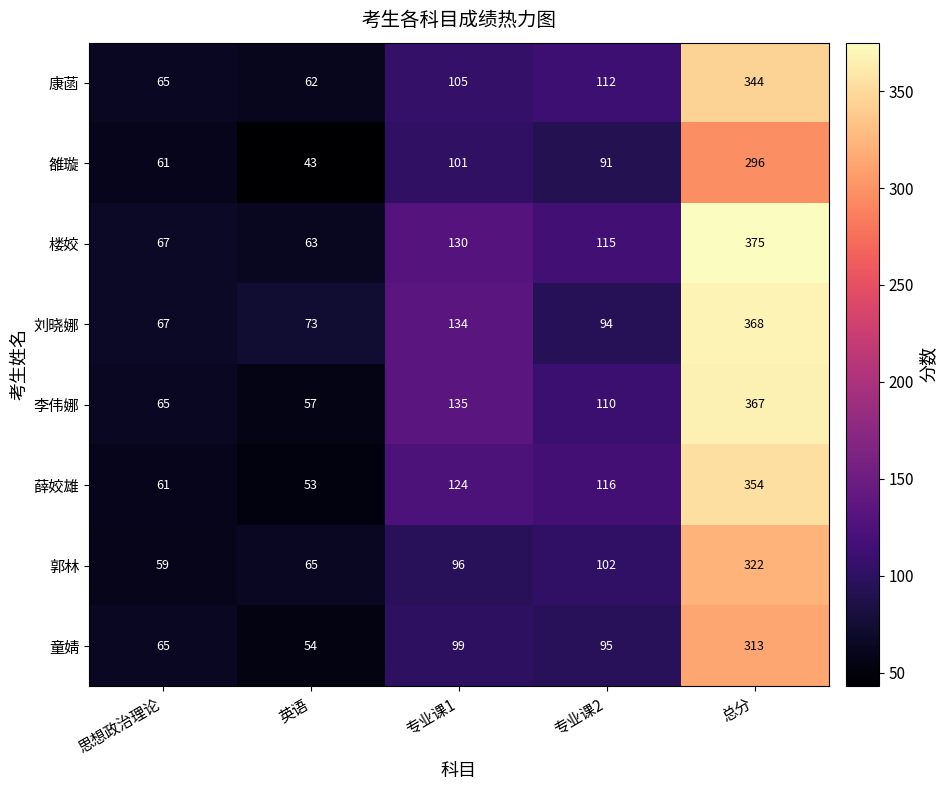

Is it true that 雒璇 equals 296 at 总分?

True